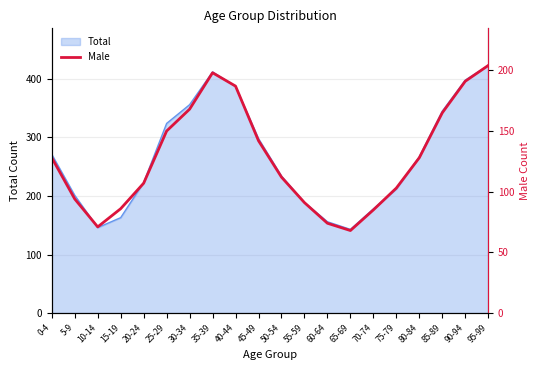

What is the smallest value displayed?

68